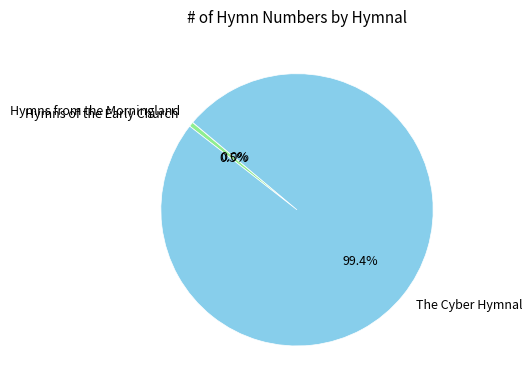

Which category has the biggest portion of the pie?

The Cyber Hymnal